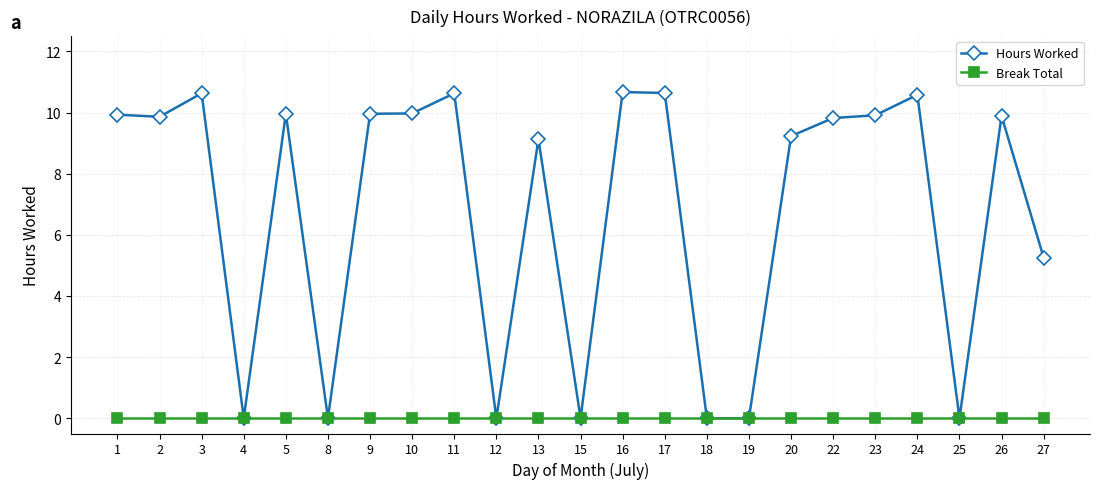

Does the chart have visible grid lines?

Yes